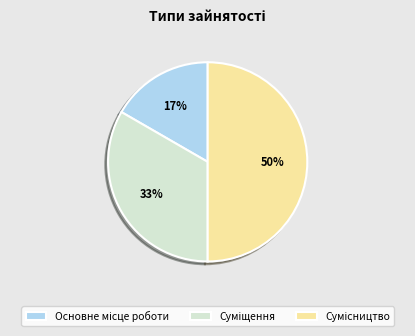

To the nearest percent, what is the difference between the largest and smallest slice percentages?

33%